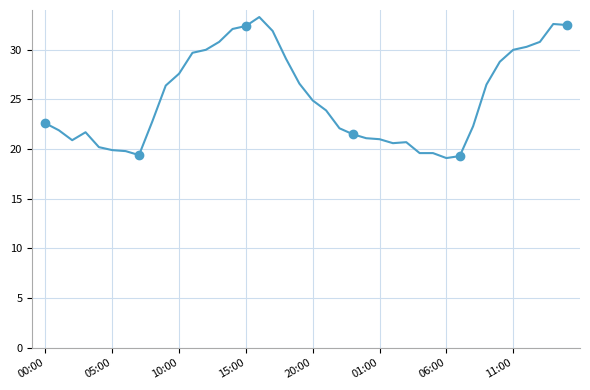

What is the difference between the maximum and minimum values?

14.2